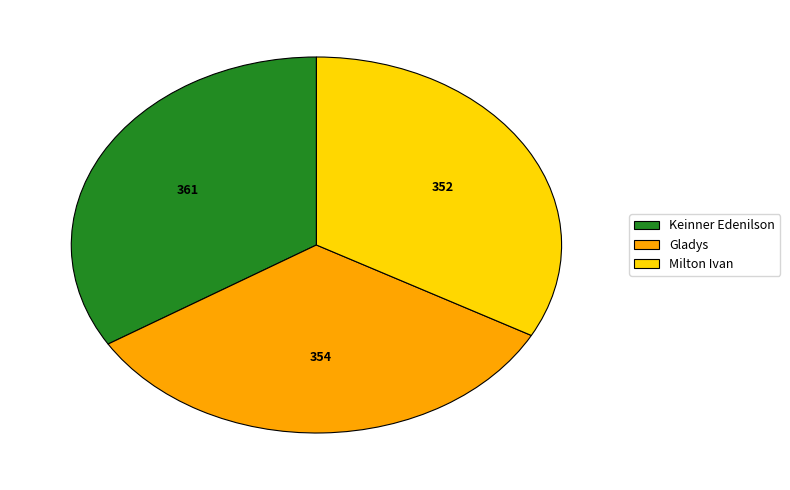

The Milton Ivan slice represents 20% of the pie. True or false?

False